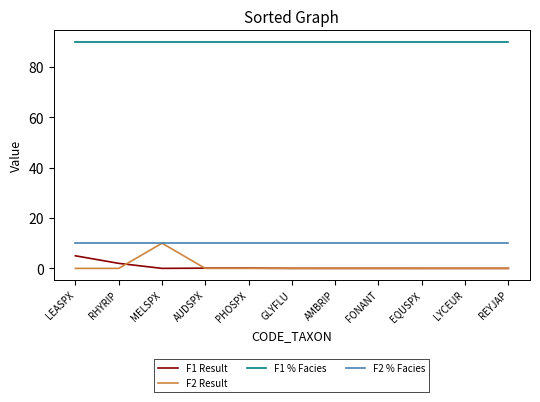

What is the sum of all F1 % Facies values?

990.0